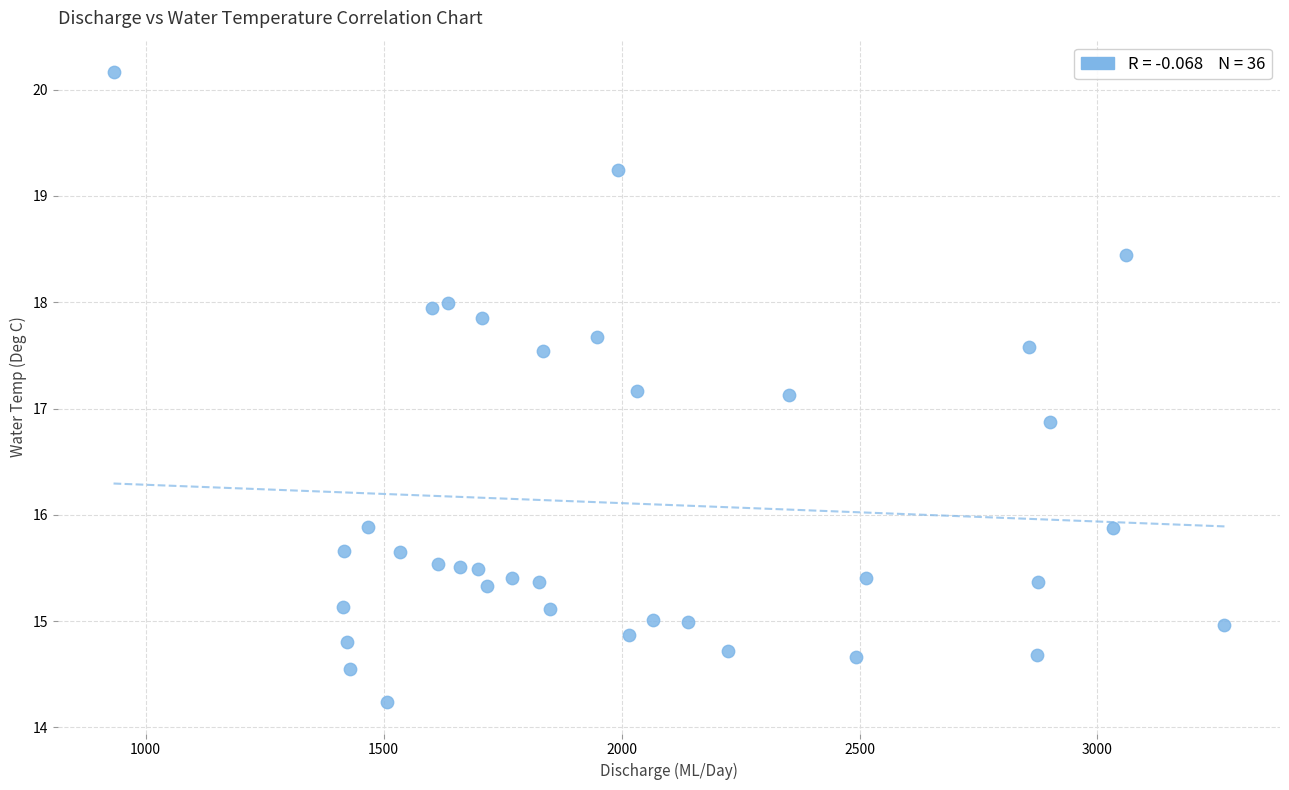

What is the range of X values (max minus min)?

2334.3